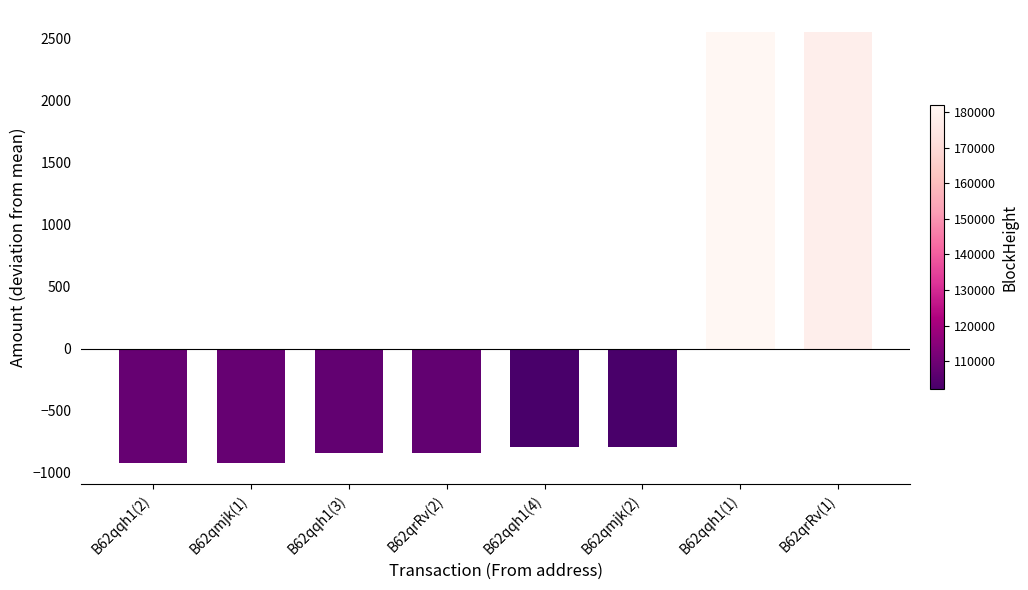

How many bars are there in total?

8